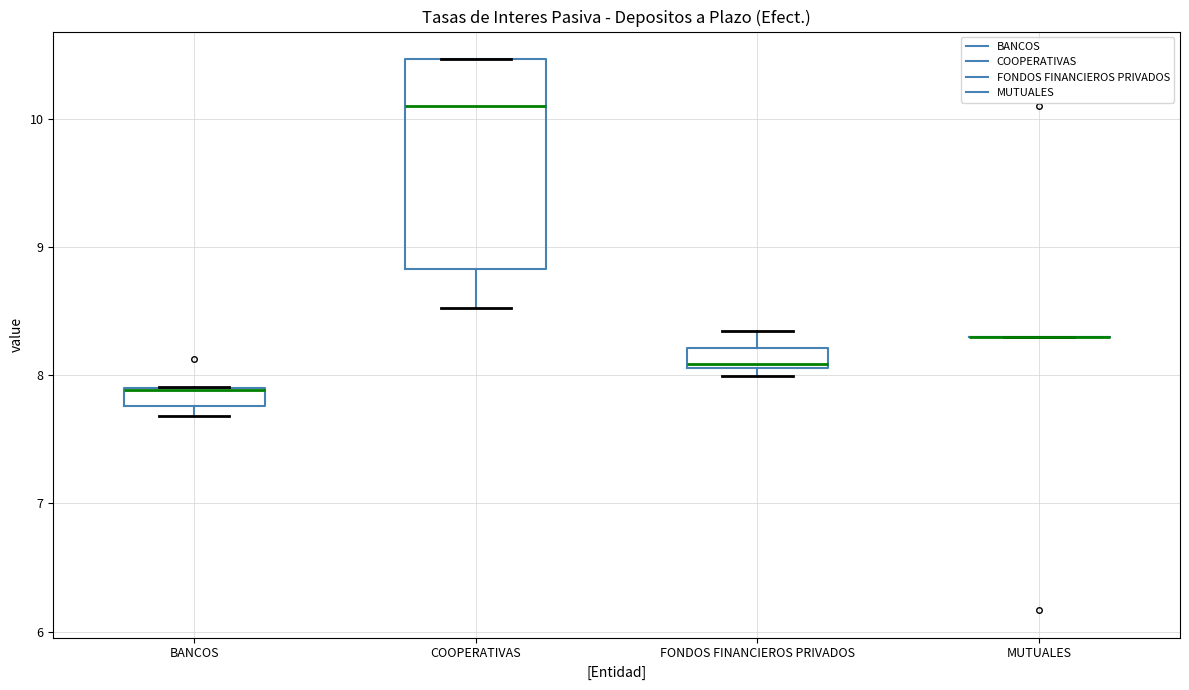

Comparing the boxes themselves (not the whiskers), which one is the tallest?

COOPERATIVAS